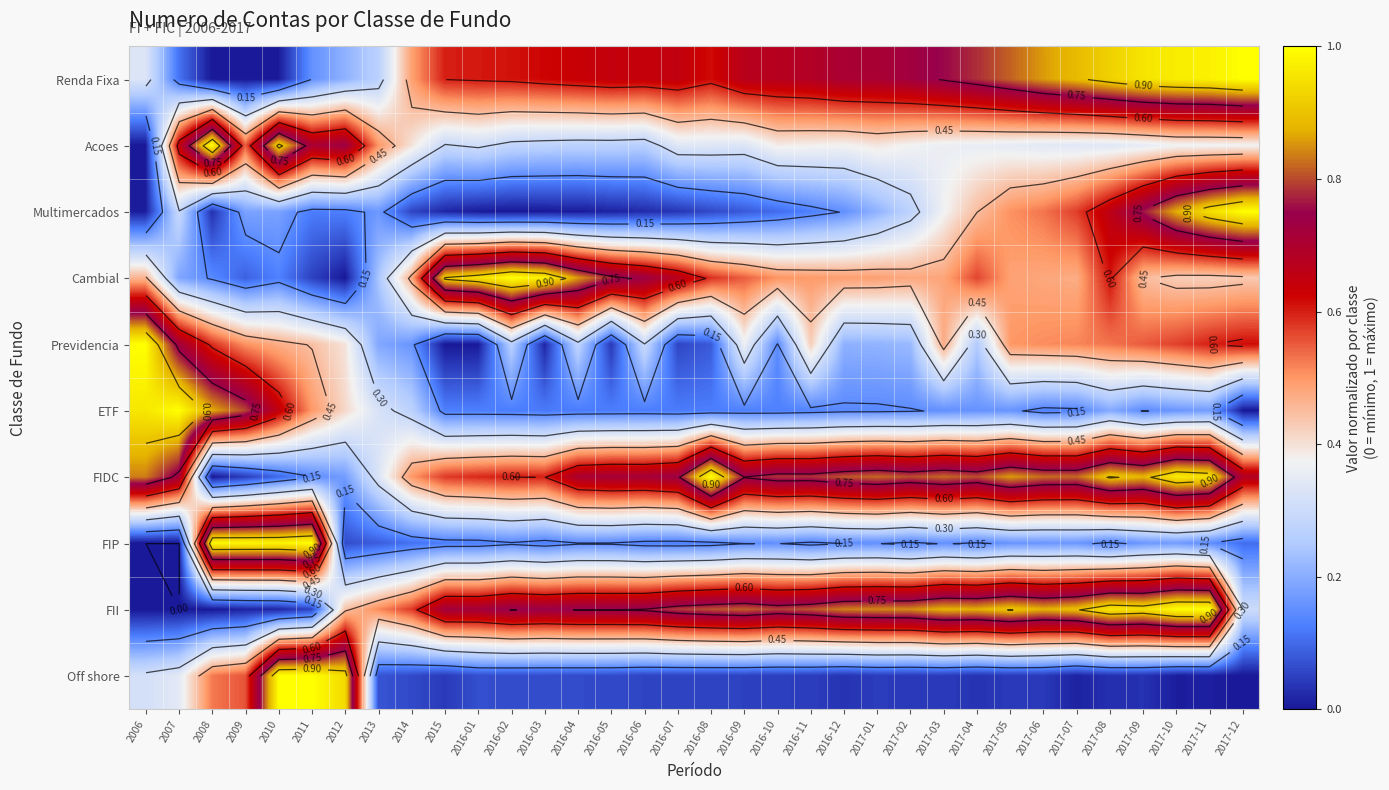

What is the maximum value shown in the chart?

1.0